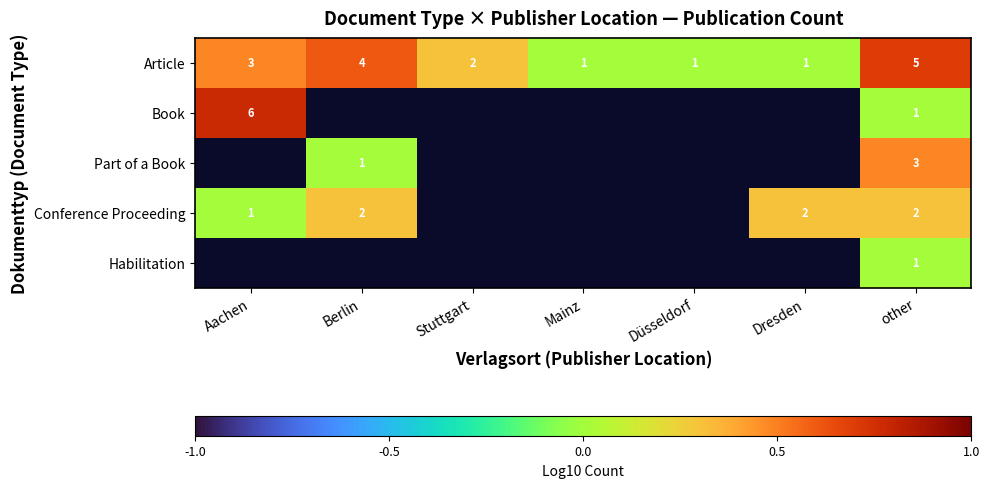

At which label is Article closest to 3?

Aachen